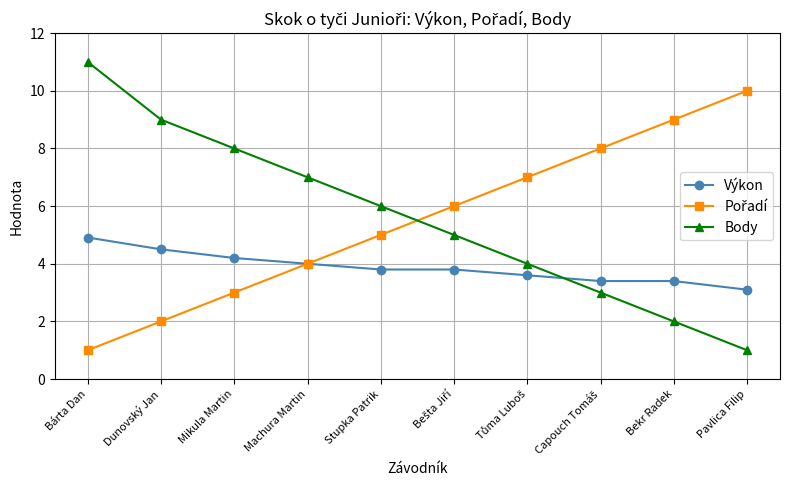

Which category has the highest value in the Výkon series?

Bárta Dan